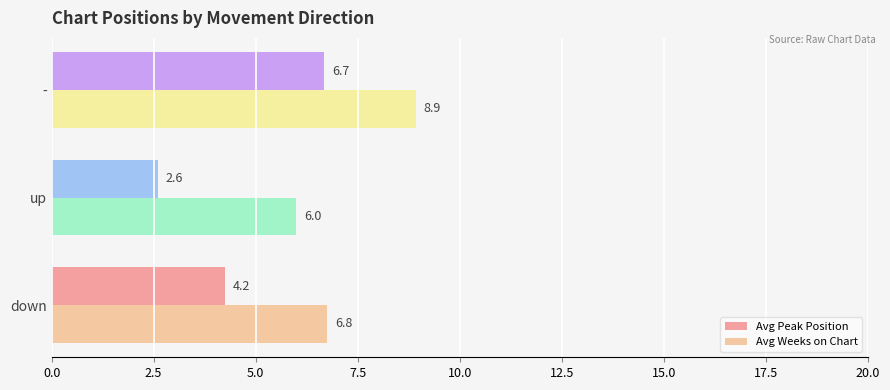

Which series has the widest spread of values?

Avg Peak Position